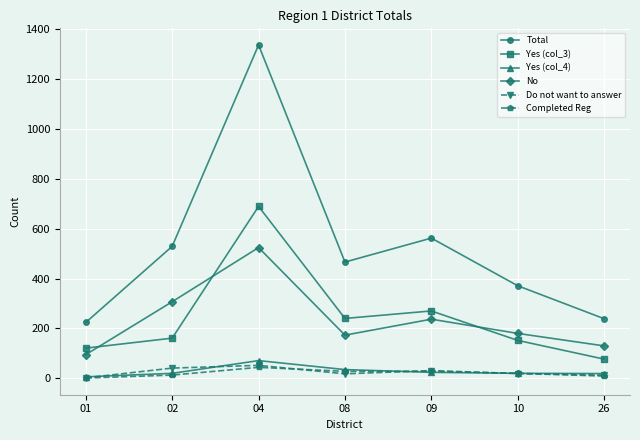

At how many categories does at least one series exceed 862?

1